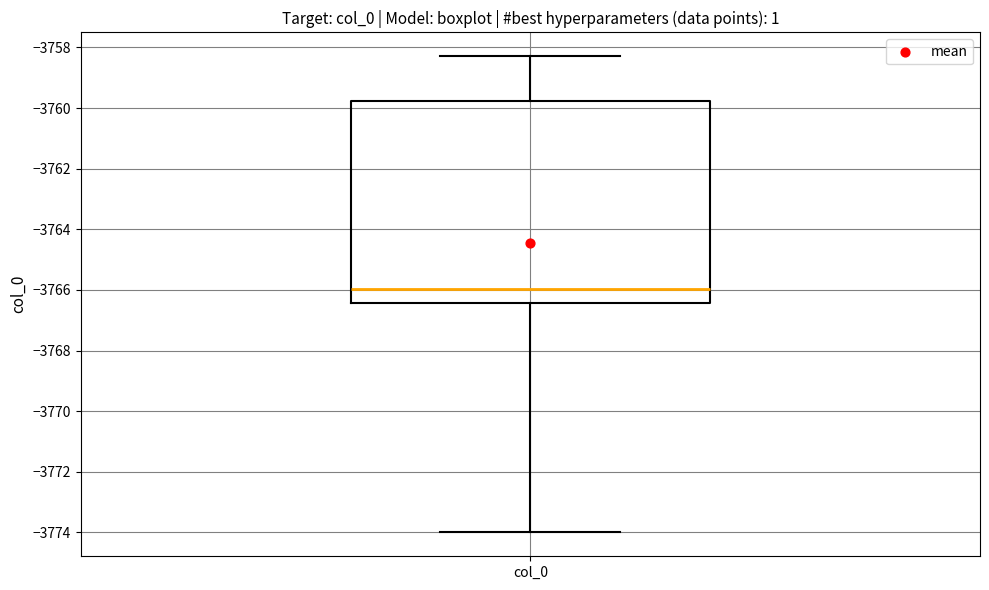

Transcribe this box plot: give where the median line is, the range the box spans, and where the two whiskers end, as read against the y-axis. The values are not printed on the chart, so give them approximately, as read against the axis.

median -3766.0, box -3766.4 to -3759.8, whiskers -3774.0 to -3758.2